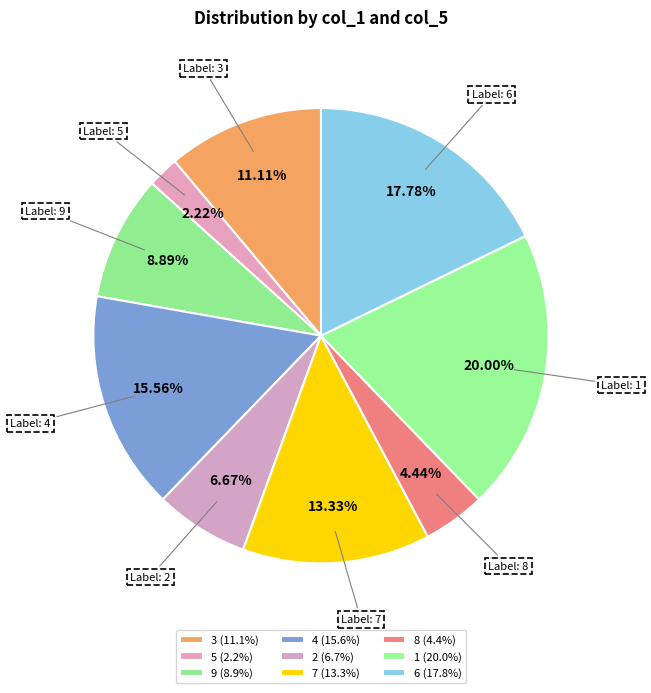

To the nearest percent, what percentage of the pie is 2?

7%